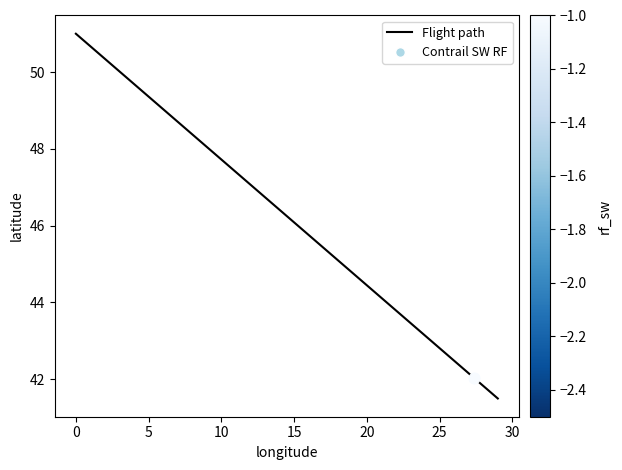

What is the smallest value displayed?

41.5